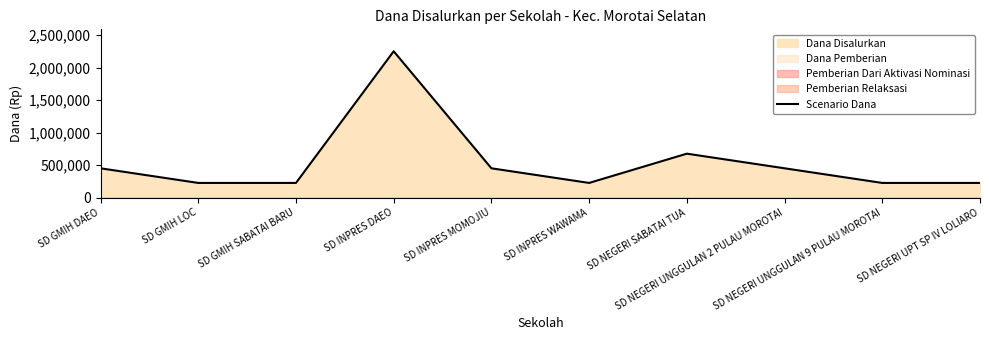

Where is the first local minimum?

SD INPRES WAWAMA